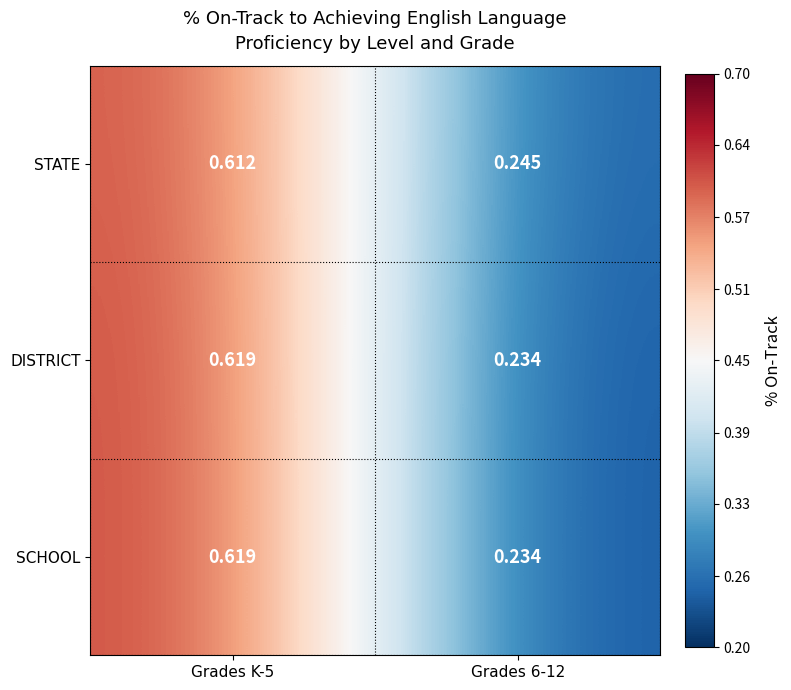

Is the value of DISTRICT at Grades 6-12 greater than the value of STATE at Grades K-5?

No